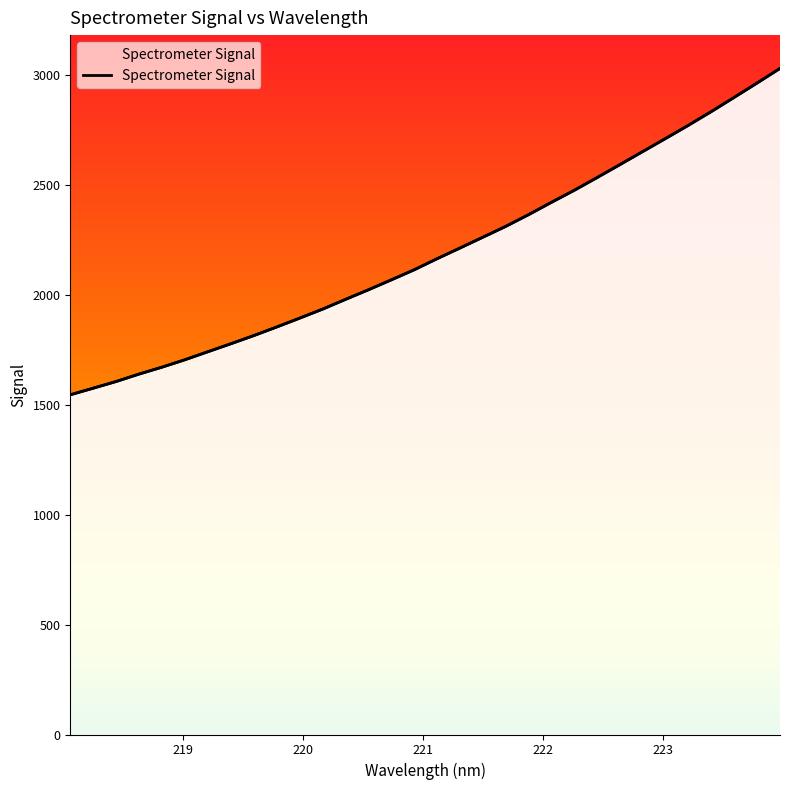

What is the difference between the values at 220.7354 and 223.2172?

704.1